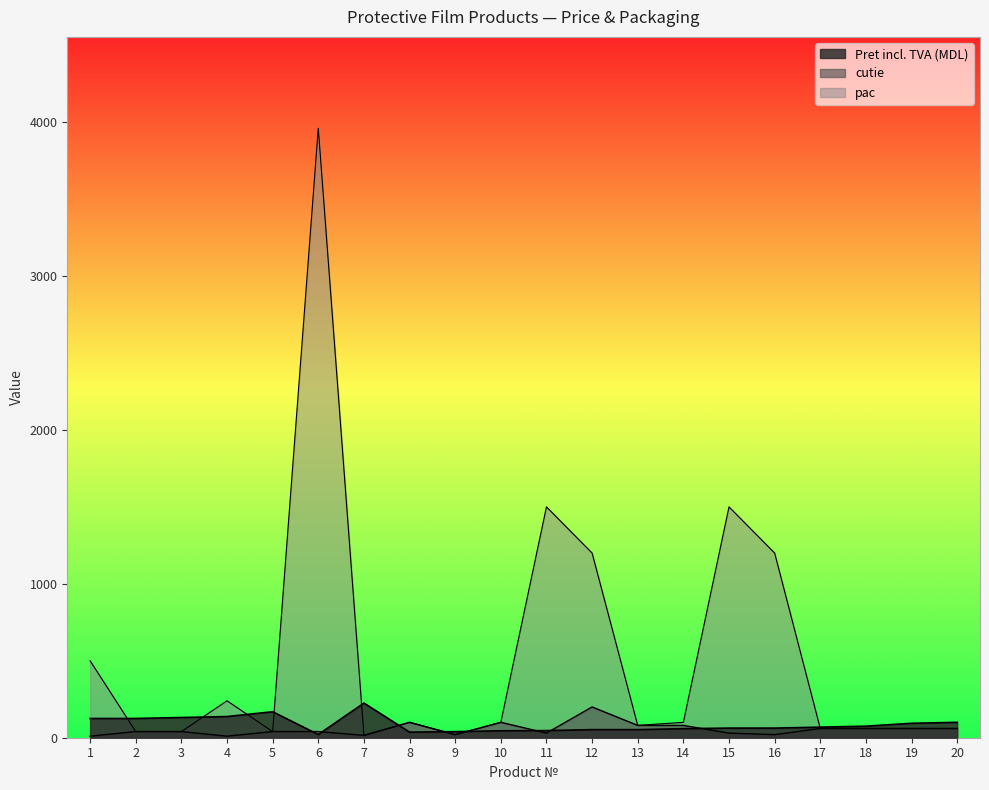

At which label does pac reach its peak?

6